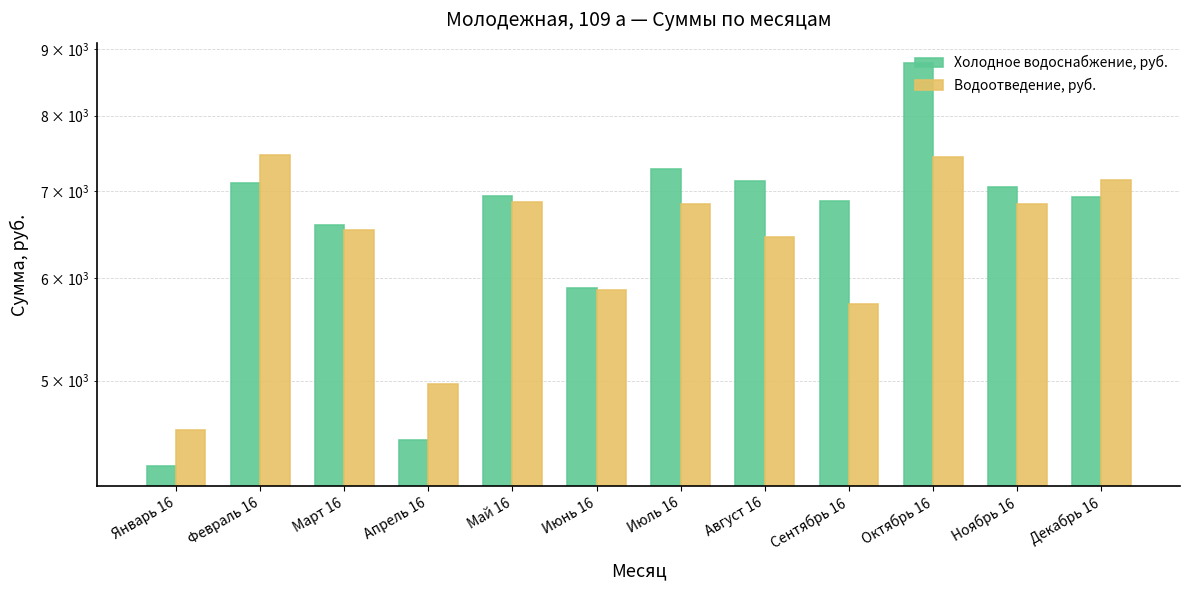

At how many categories does at least one series exceed 5005?

10